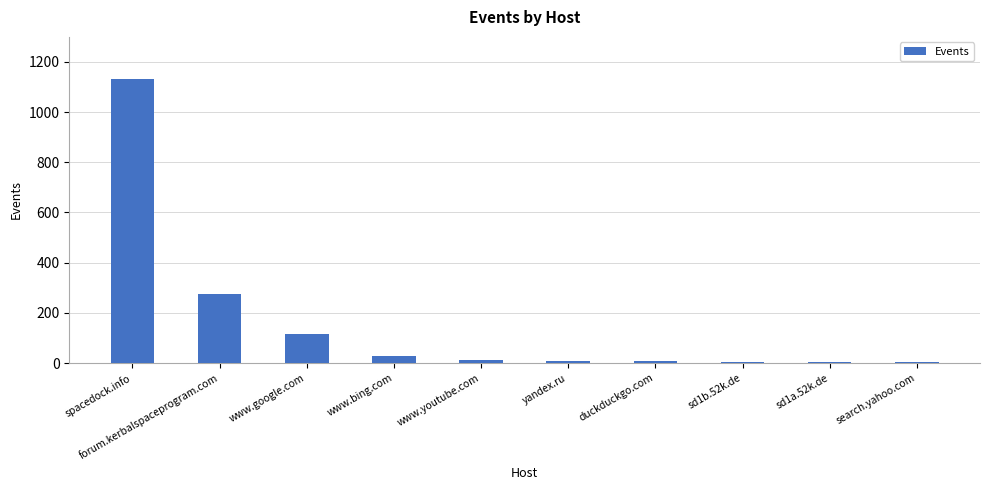

What is the change in value from spacedock.info to www.google.com?

-1016